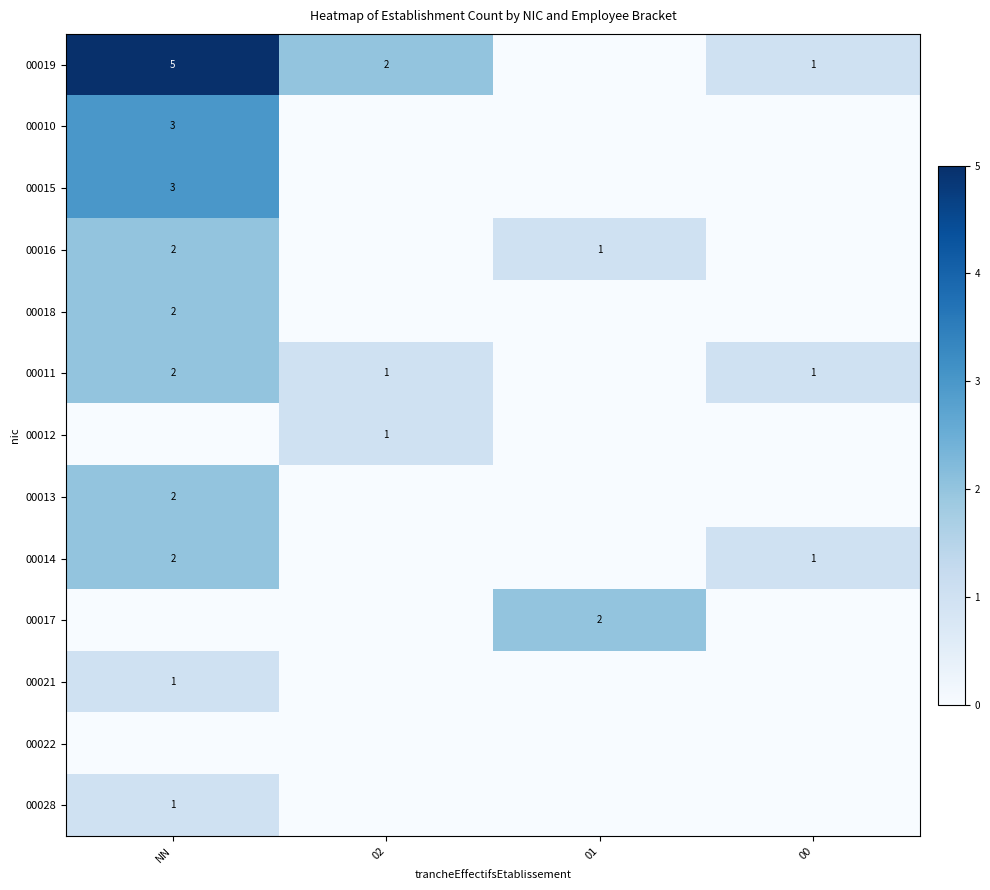

How many series are shown in this chart?

13